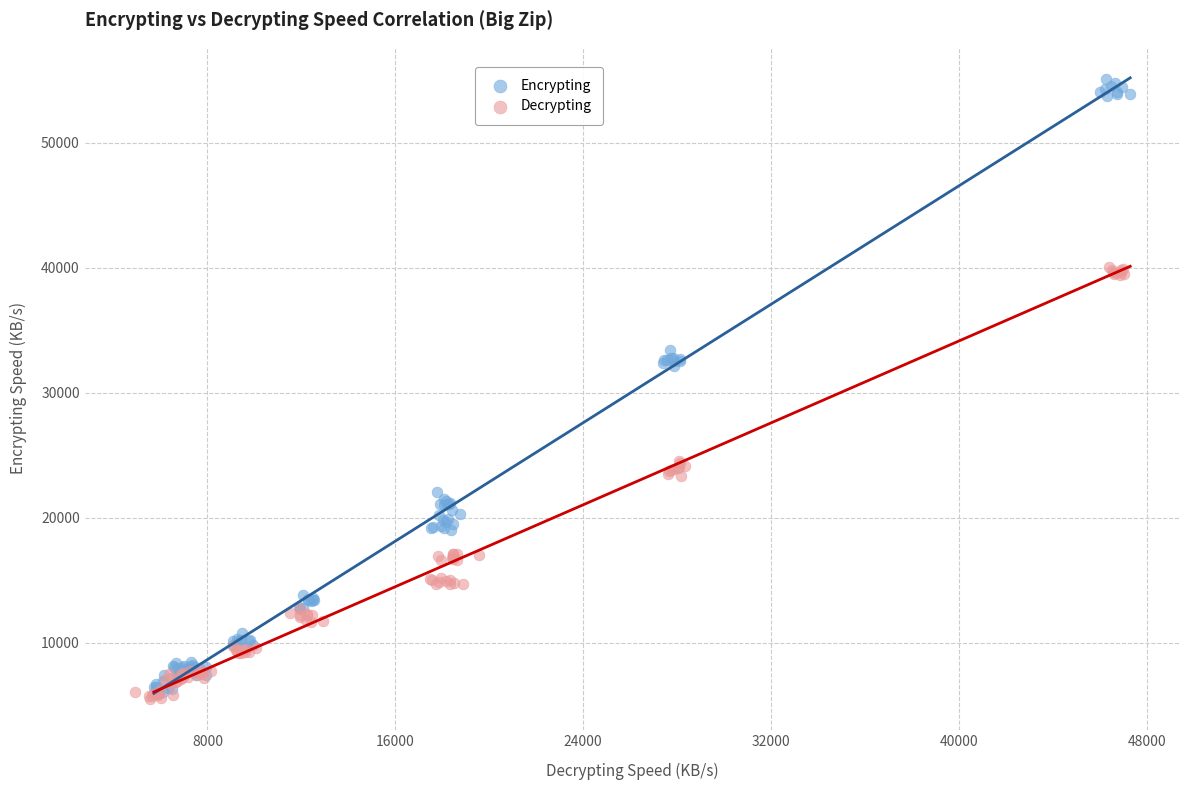

What are all the series names shown in the legend?

Encrypting, Decrypting